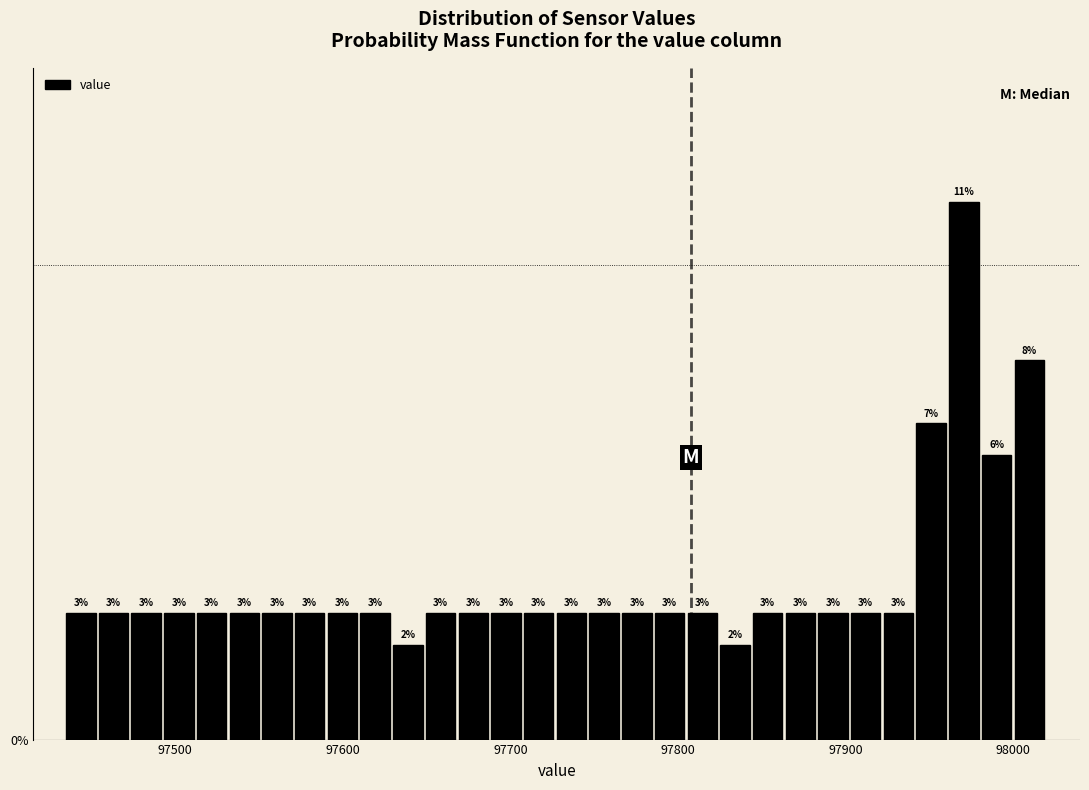

Around what value on the x-axis is the tallest bar? Give the approximate position of its centre, as read against the axis.

97970